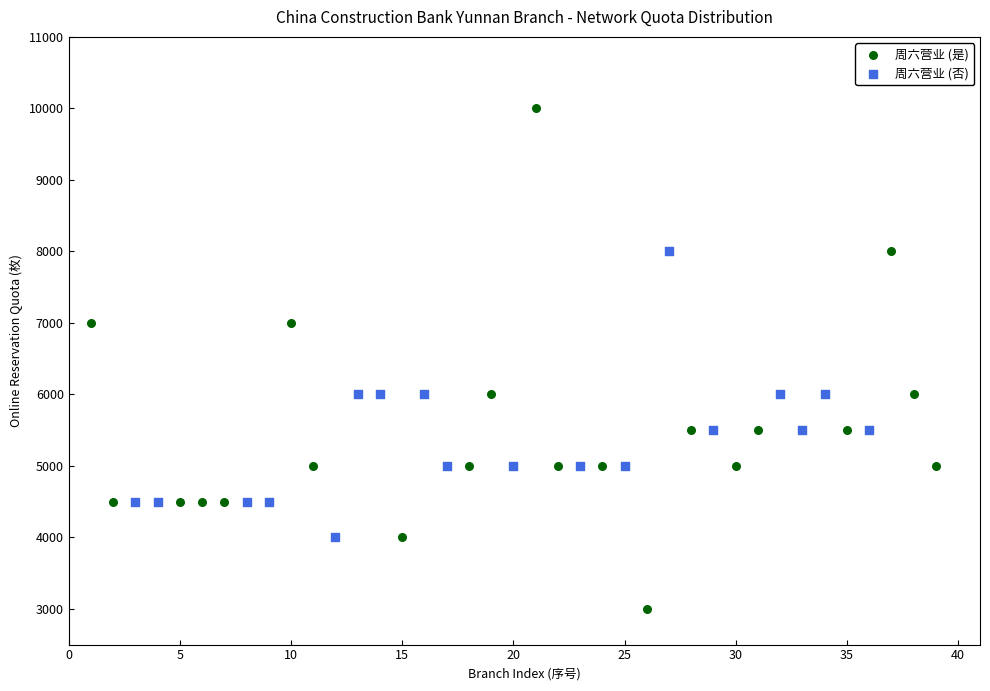

Which series reaches the minimum Y coordinate?

周六营业 (是)